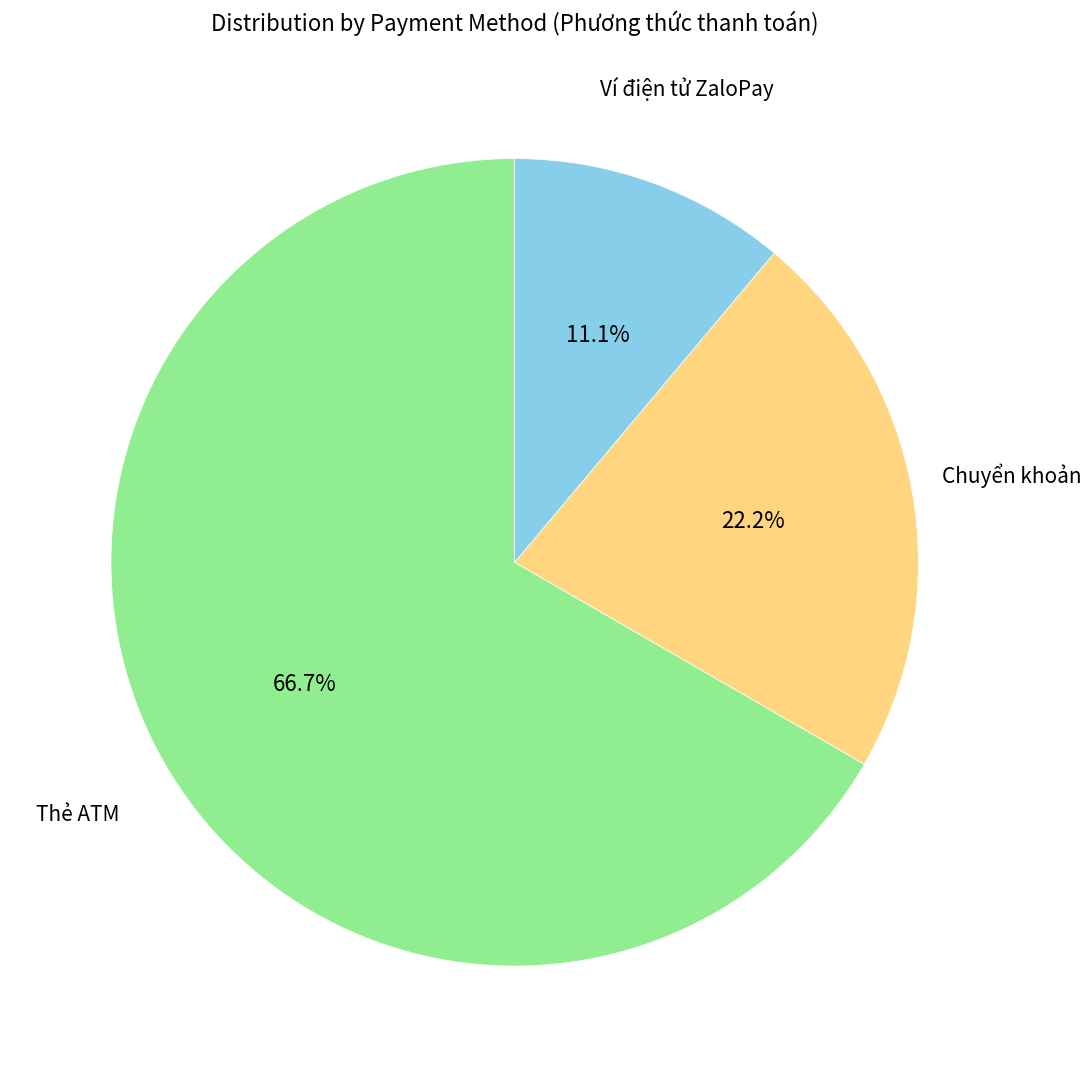

Approximately how many times larger is the value at Thẻ ATM compared to Chuyển khoản?

3.0